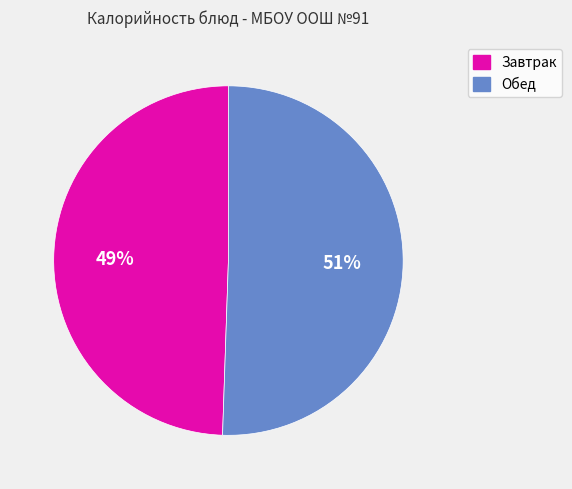

What is the ratio of the value at Завтрак to the value at Обед?

1.0